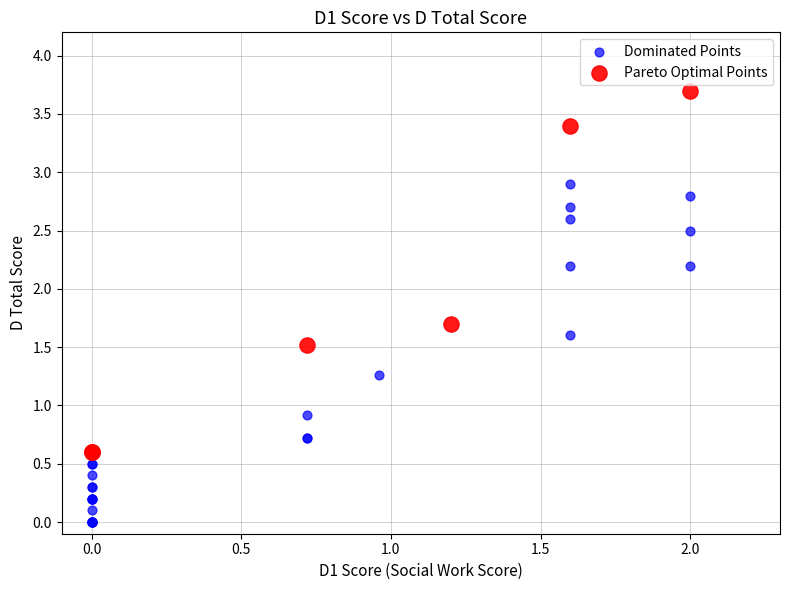

Which series reaches the minimum Y coordinate?

Dominated Points